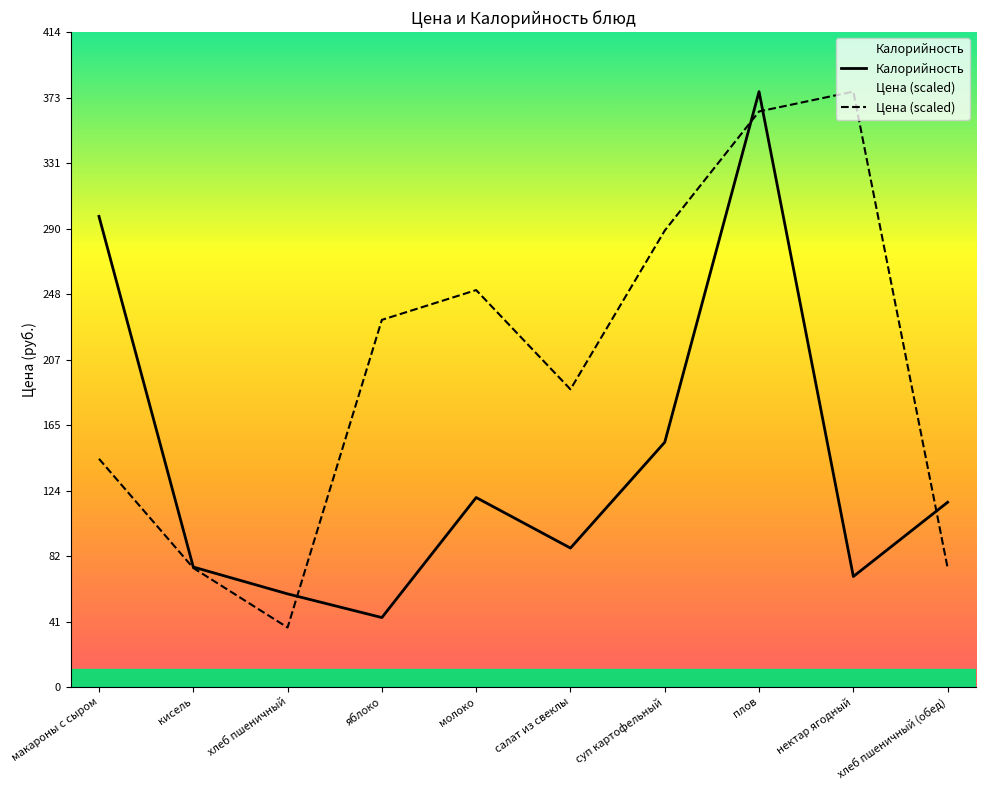

What position from the right is салат из свеклы?

5